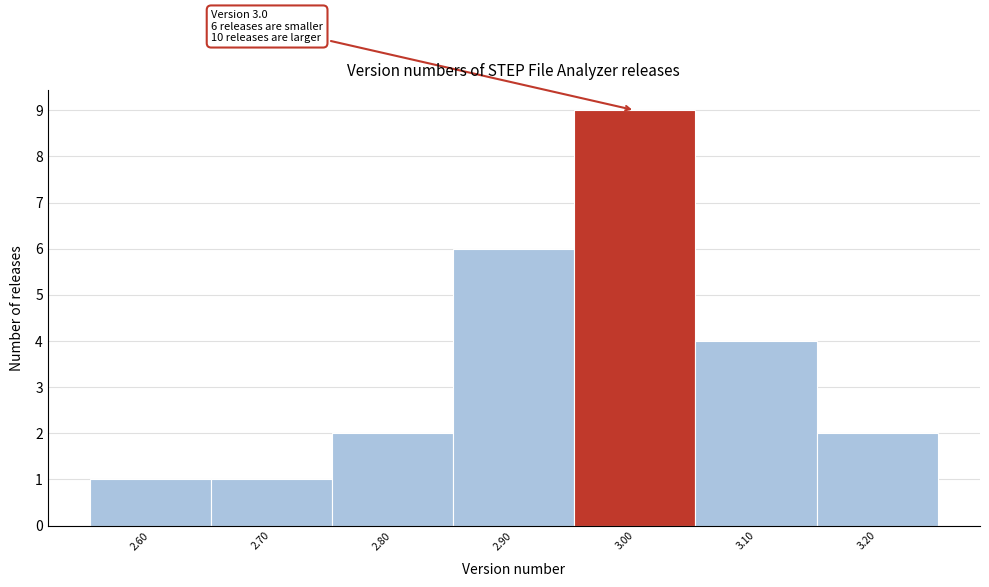

Reading right to left, list all the values displayed in this chart.

3.20=2	3.10=4	3.00=9	2.90=6	2.80=2	2.70=1	2.60=1